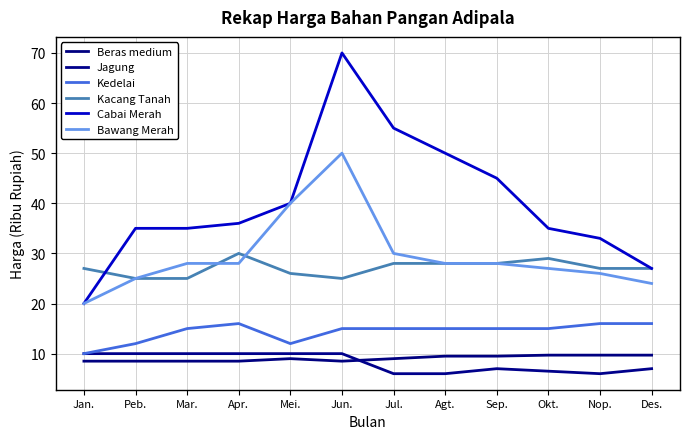

What are all the series names shown in the legend?

Beras medium, Jagung, Kedelai, Kacang Tanah, Cabai Merah, Bawang Merah